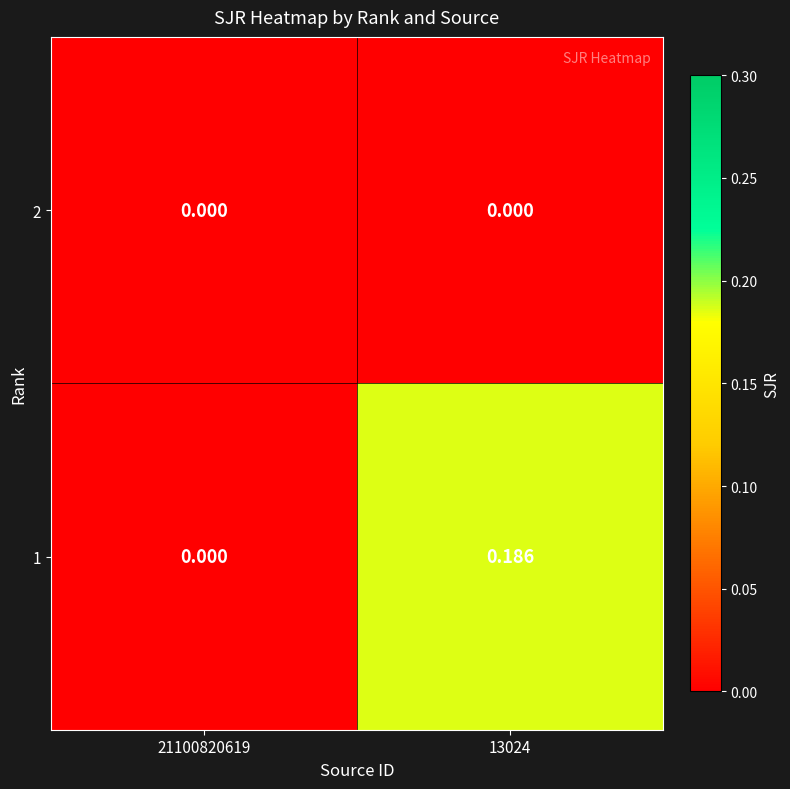

At which category is the sum across all series the highest?

13024